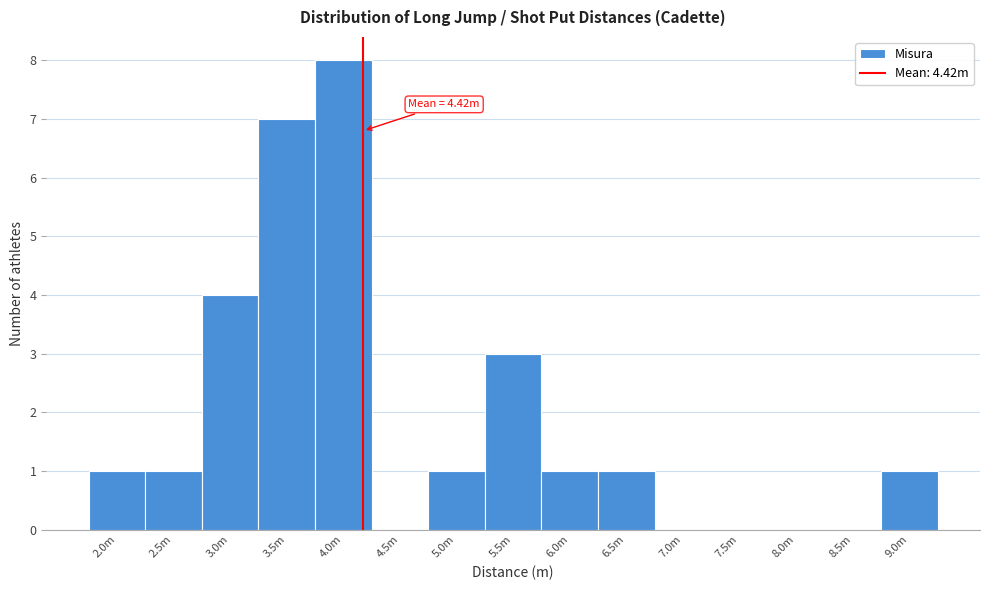

Reading left to right, extract all data points from this chart.

2.0m=1	2.5m=1	3.0m=4	3.5m=7	4.0m=8	4.5m=0	5.0m=1	5.5m=3	6.0m=1	6.5m=1	7.0m=0	7.5m=0	8.0m=0	8.5m=0	9.0m=1